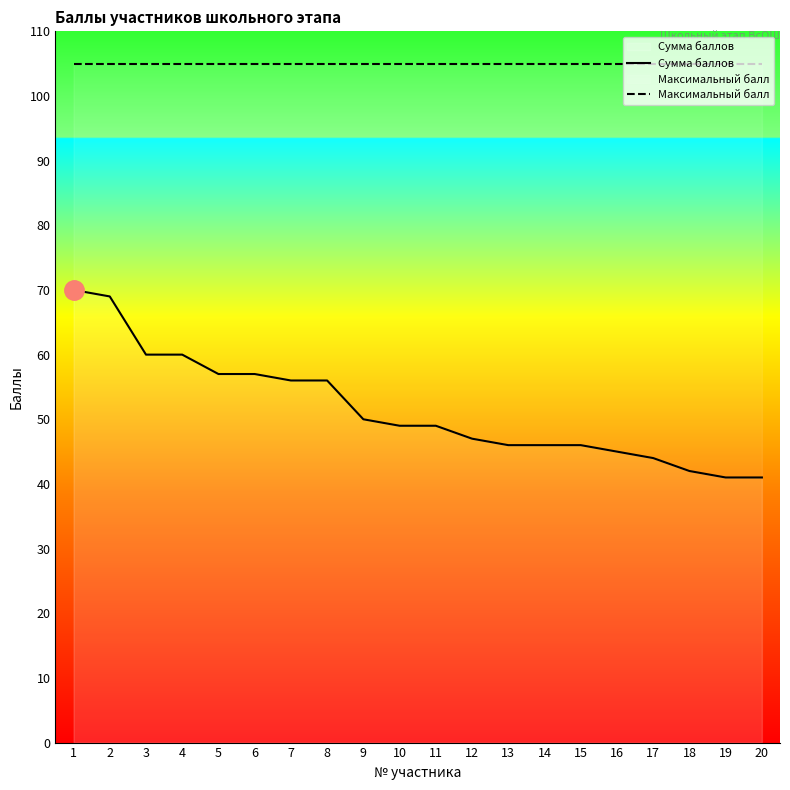

What is the minimum value shown in the chart?

41